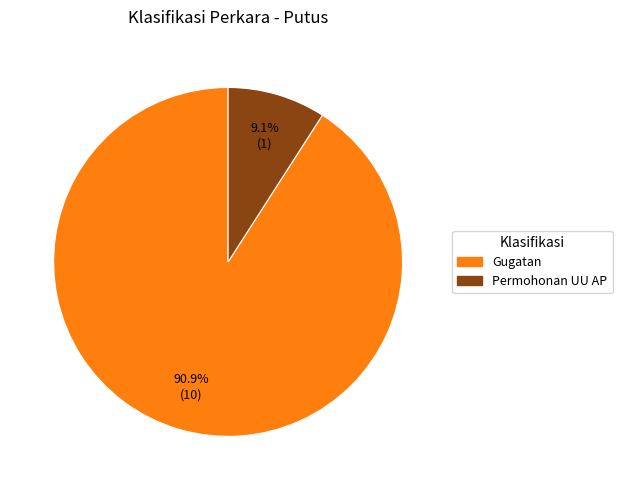

To the nearest percent, what is the difference between the largest and smallest slice percentages?

82%